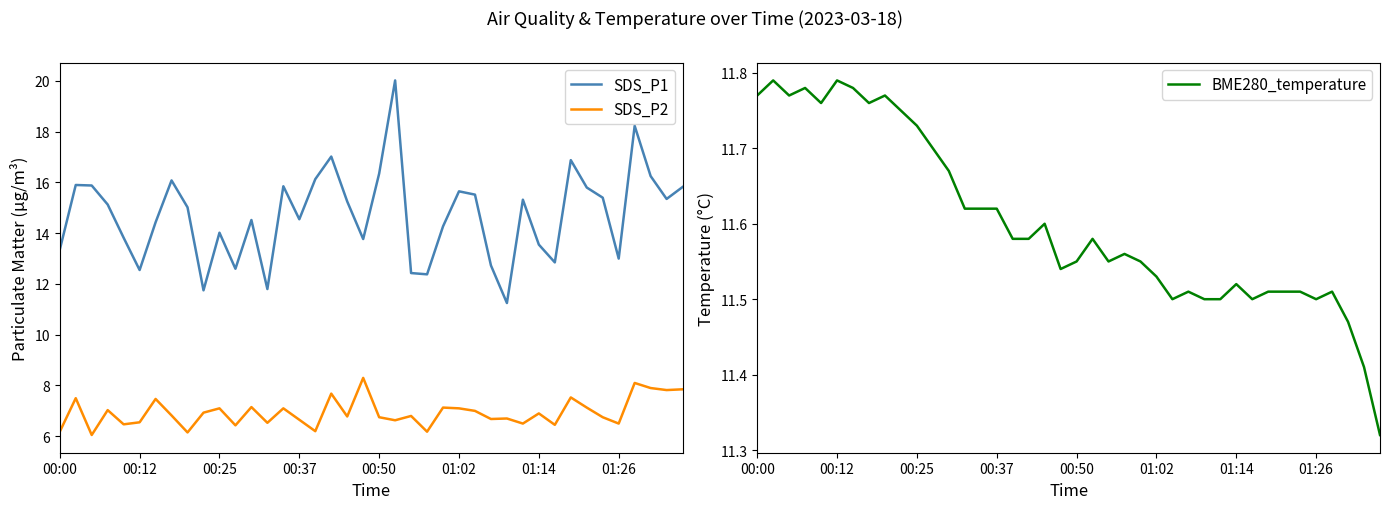

At which label does SDS_P2 reach its peak?

19